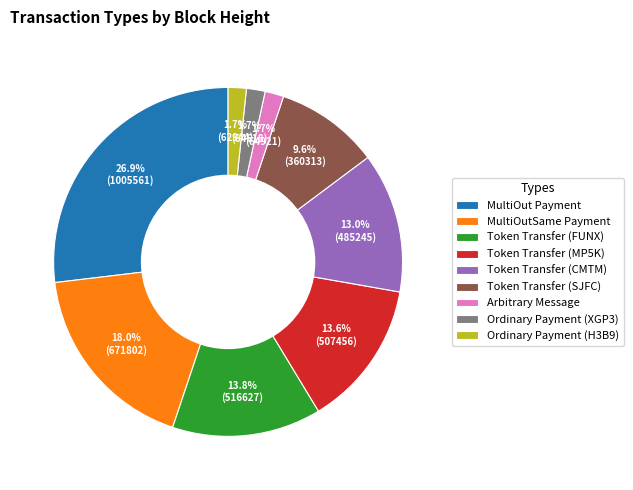

To the nearest percent, what is the average slice percentage?

11%